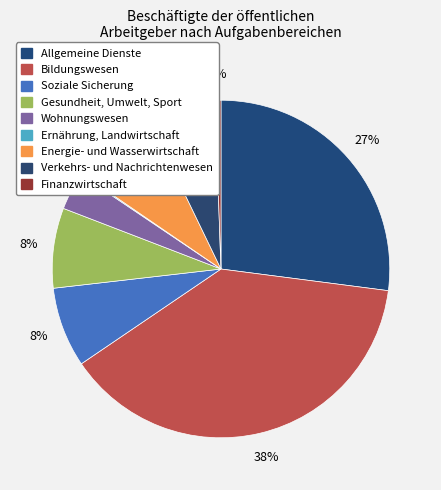

Combined, do Wohnungswesen and Ernährung, Landwirtschaft account for over 50%?

No